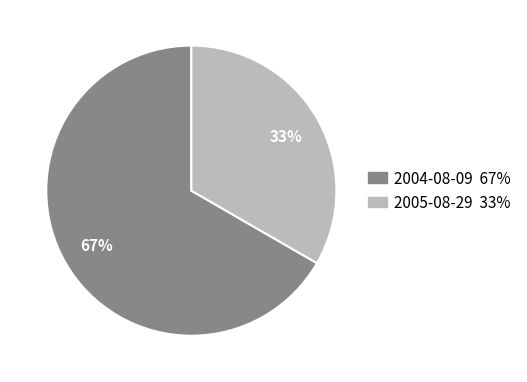

To the nearest percent, what is the average slice percentage?

50%